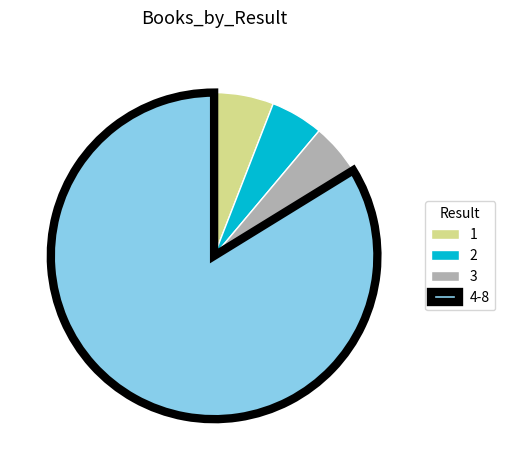

What is the ratio of the value at 1 to the value at 2?

1.1